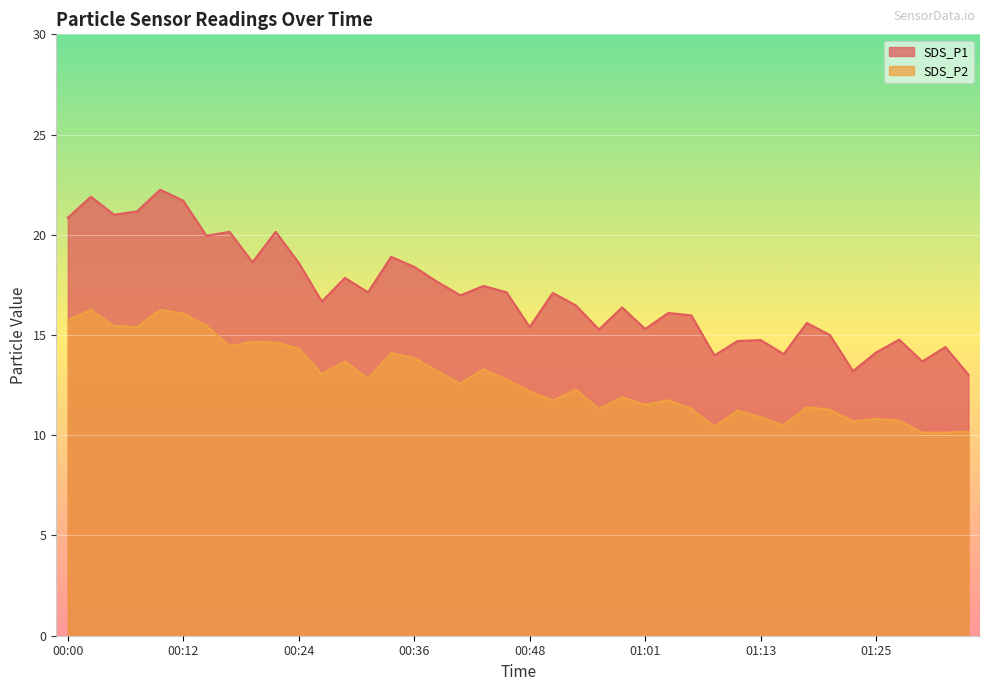

At which category does SDS_P2 reach its first local peak?

00:02